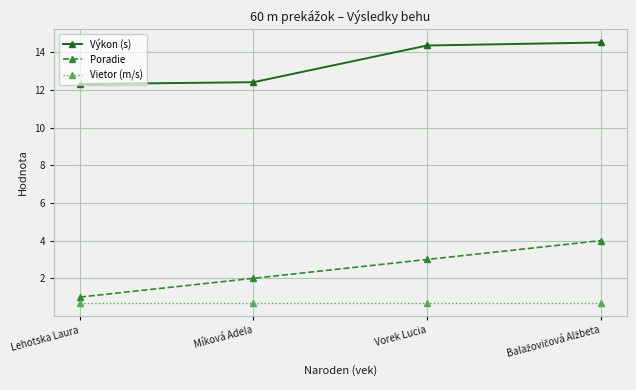

How many data points in Výkon (s) are less than 14?

2